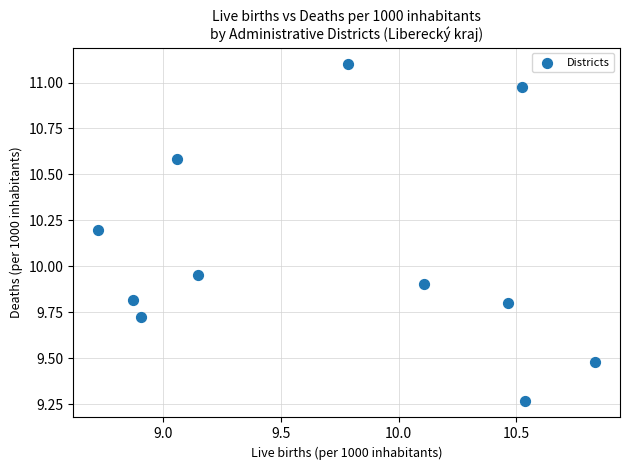

What is the range of X values (max minus min)?

2.1